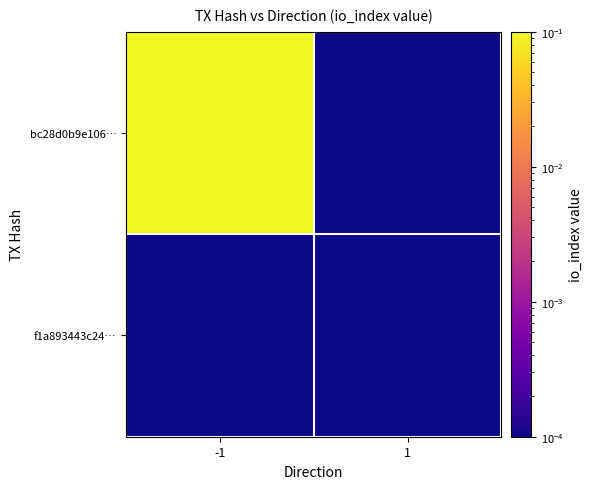

Reading right to left, transcribe all the data shown in this chart.

bc28d0b9e106…: 1=0.0	-1=1.0
f1a893443c24…: 1=0.0	-1=0.0